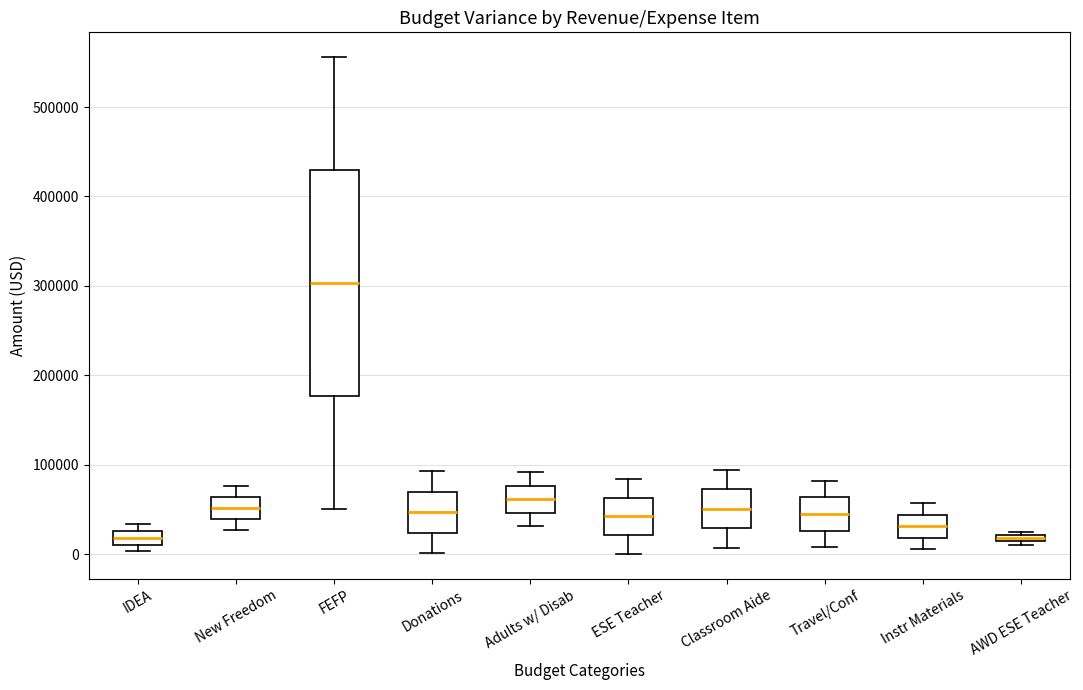

Where is the lower edge of the box for IDEA on the y-axis? The values are not printed on the chart, so give them approximately, as read against the axis.

10000